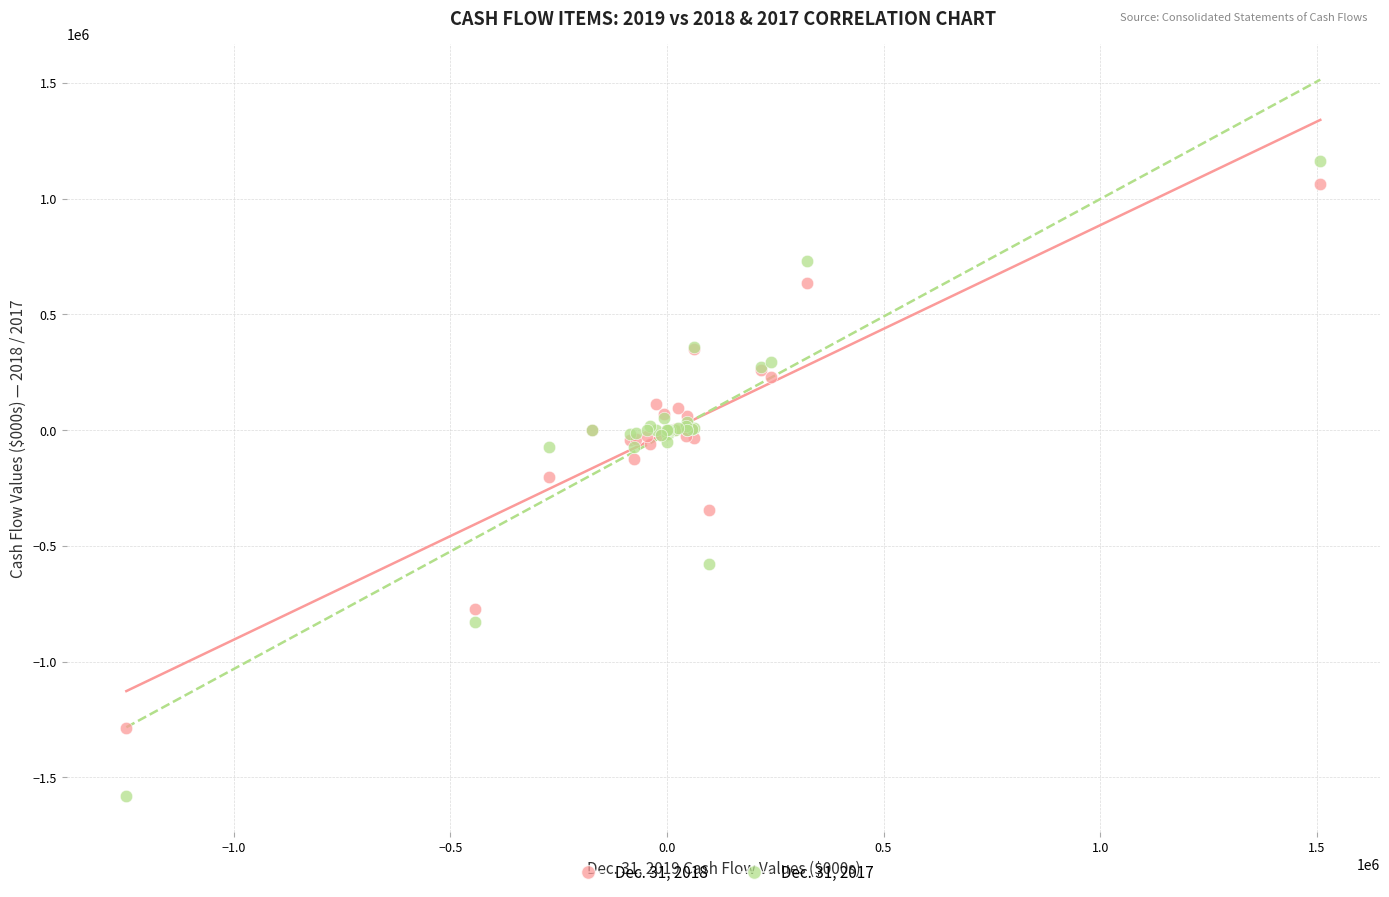

Which series has the largest Y range (max minus min)?

Dec. 31, 2017